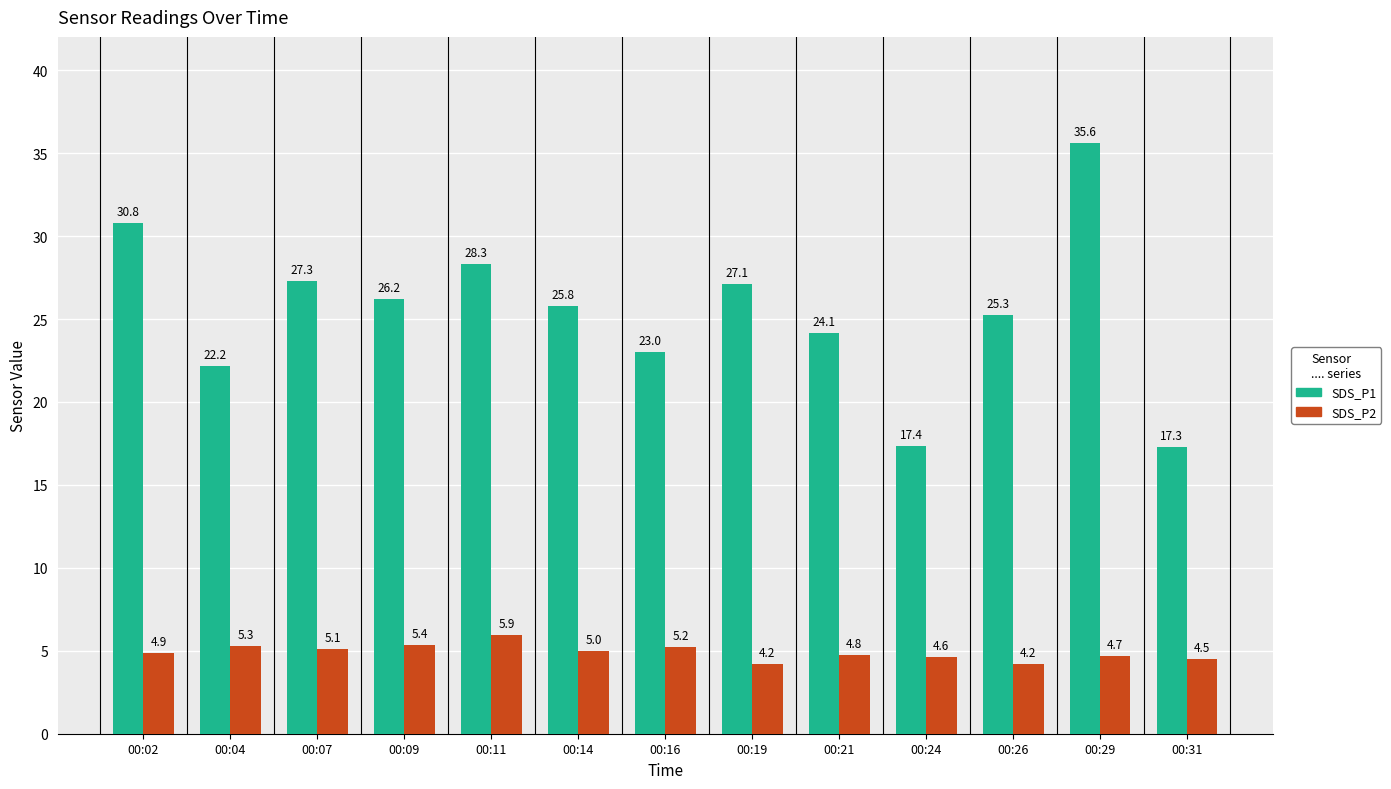

Where does the SDS_P1 series first go above 25?

00:02